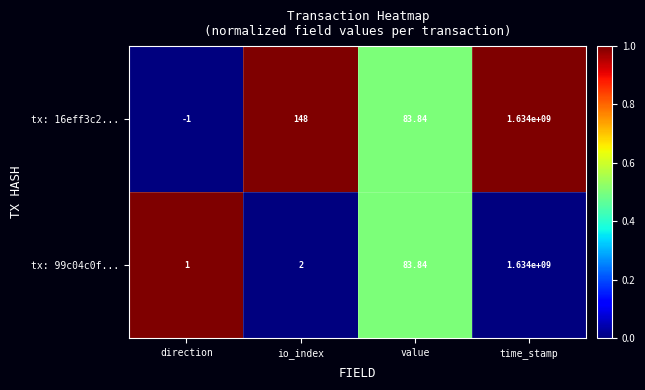

List the labels in order of tx: 99c04c0f... value, smallest first.

direction, io_index, value, time_stamp